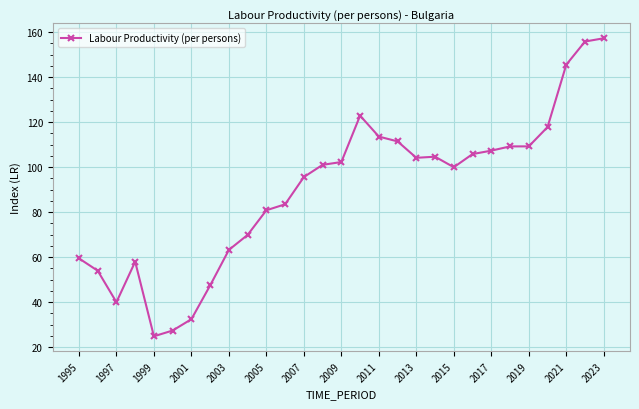

True or false: the data has more than 0 interior local peaks.

True